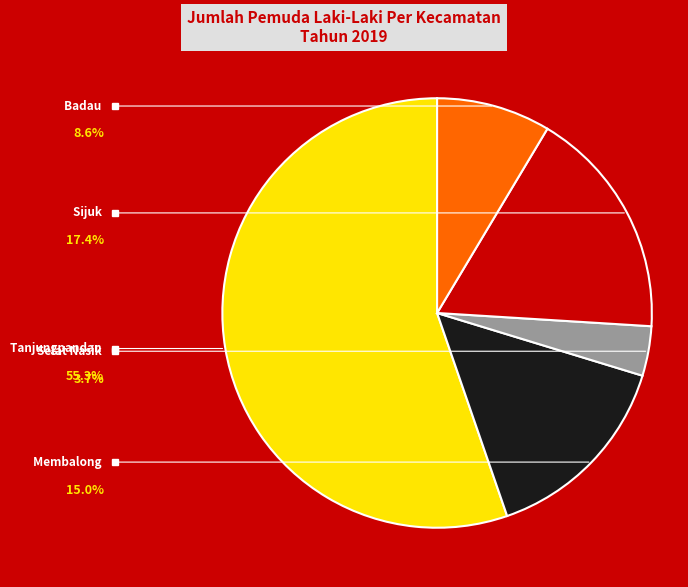

Combined, do Sijuk and Badau account for over 50%?

No